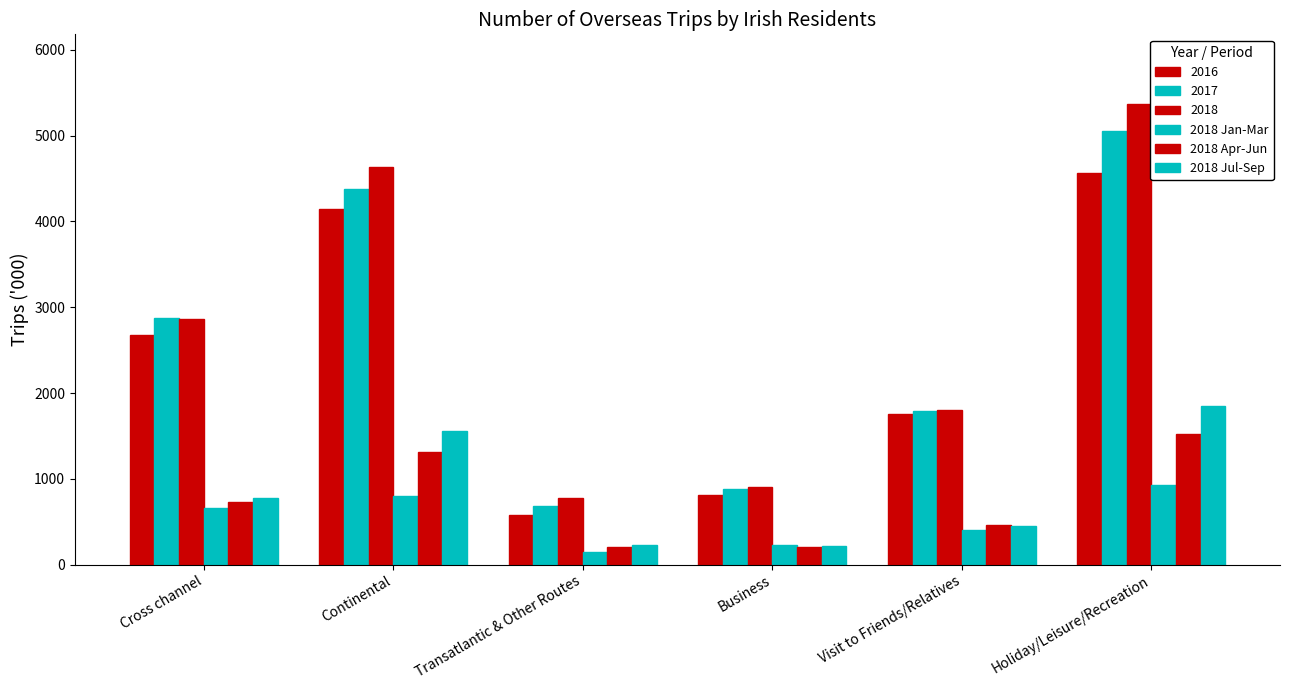

How many bars are there in total?

36